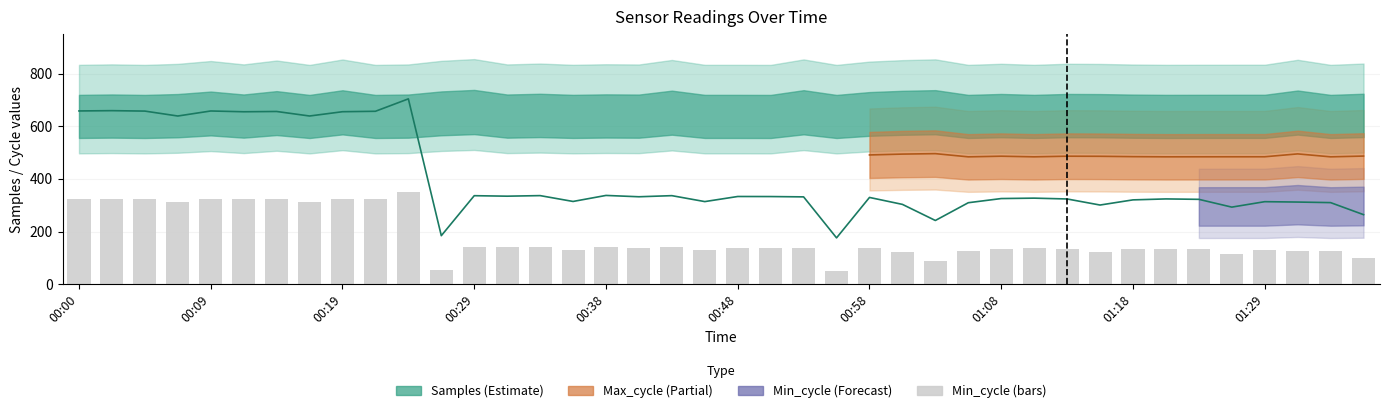

True or false: the data shows 137.3 at 00:58.

True